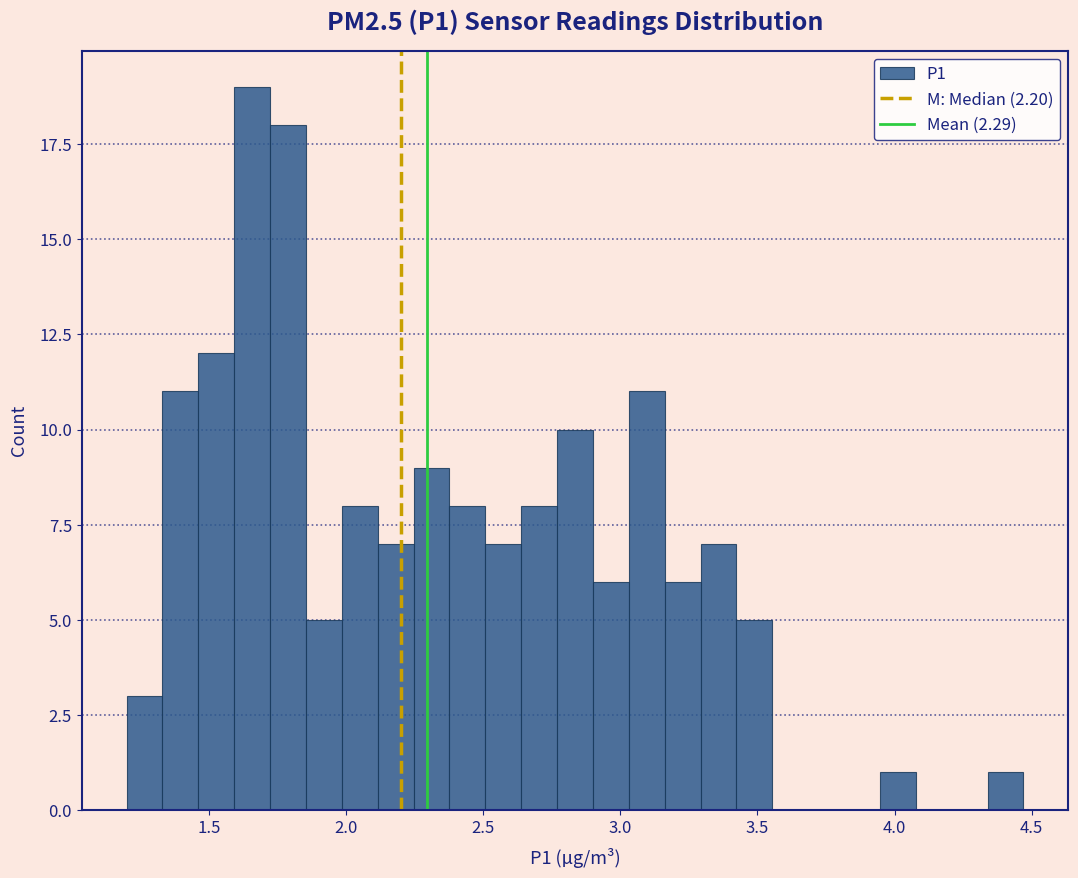

Read against the x-axis, roughly where is the centre of the tallest bar?

1.65